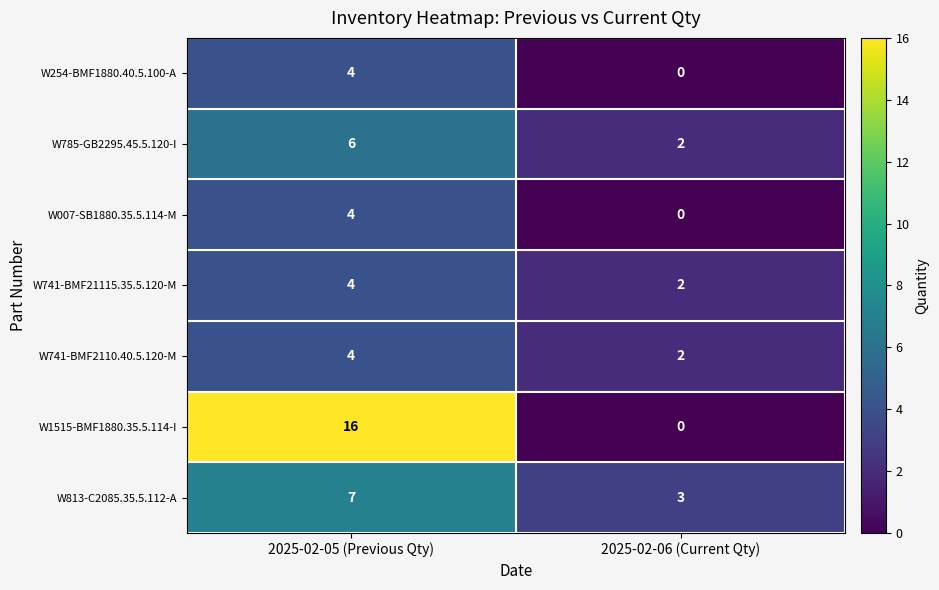

What is the average value of the W785-GB2295.45.5.120-I series?

4